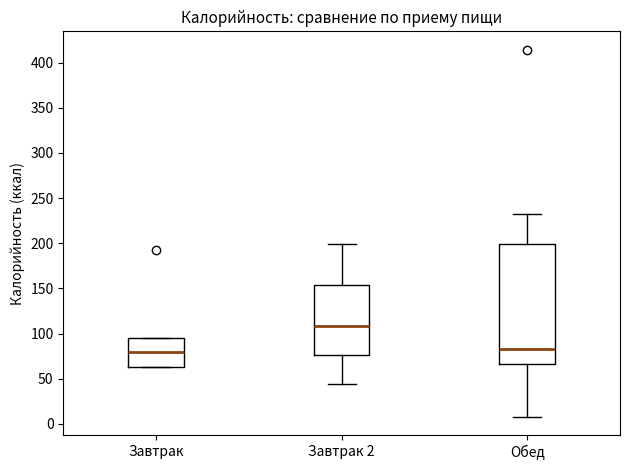

Reading left to right, read every box against the y-axis: the position of its median line, the range the box covers, and the ends of its whiskers. The values are not printed on the chart, so give them approximately, as read against the axis.

Завтрак: median 80, box 65 to 95, whiskers 60 to 95
Завтрак 2: median 110, box 75 to 155, whiskers 45 to 200
Обед: median 85, box 65 to 200, whiskers 10 to 230